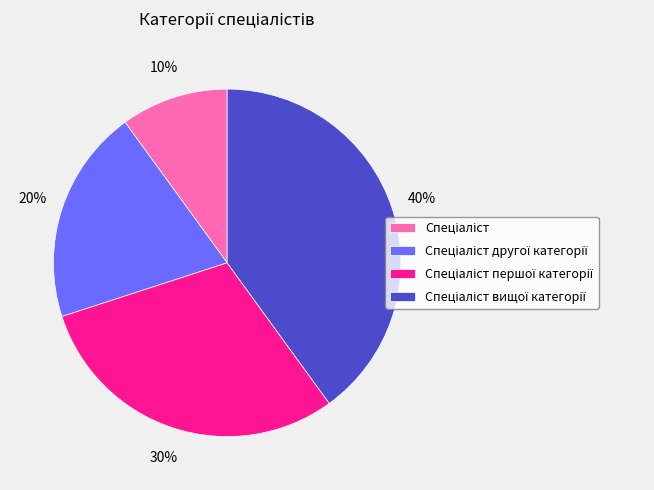

To the nearest percent, what is the average slice percentage?

25%